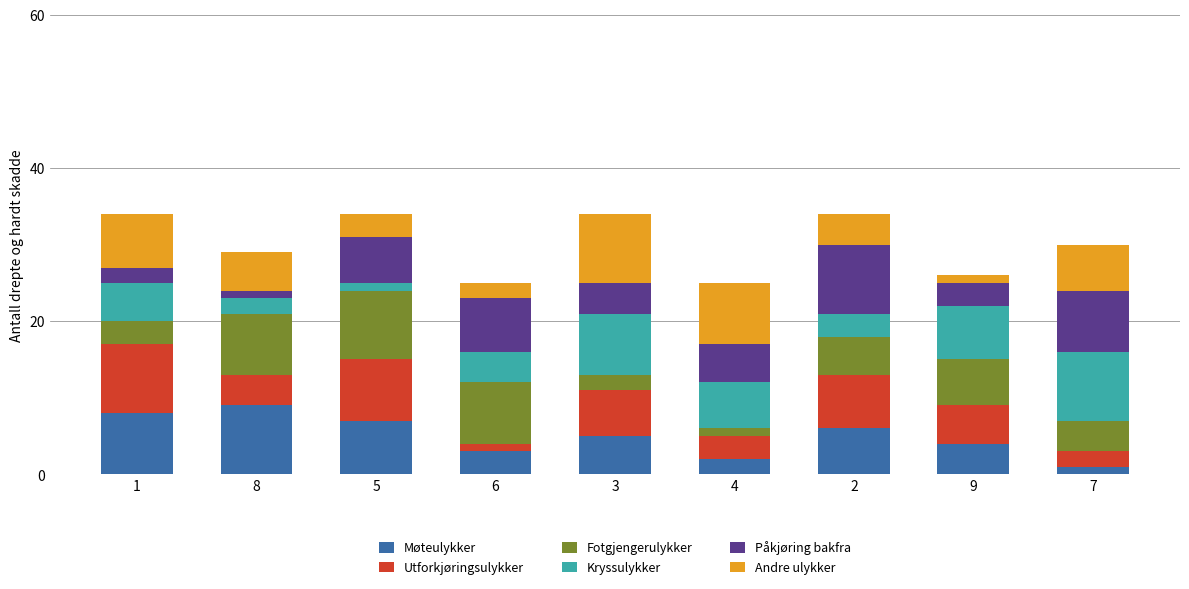

What is the sum of the Påkjøring bakfra values at 9 and 8?

4